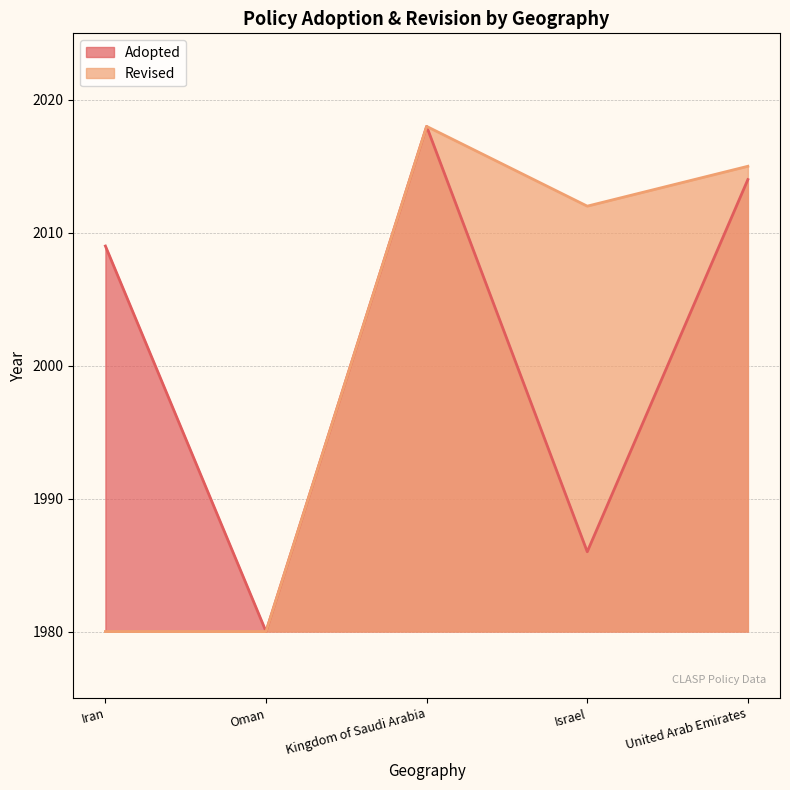

The chart shows a value of 1304 at United Arab Emirates. True or false?

False